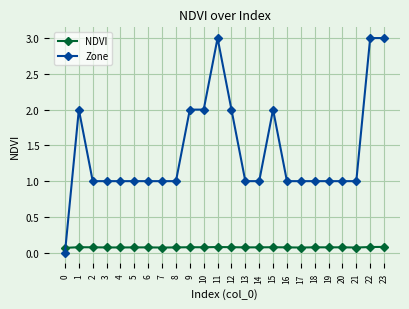

How many categories are shown in the chart?

24